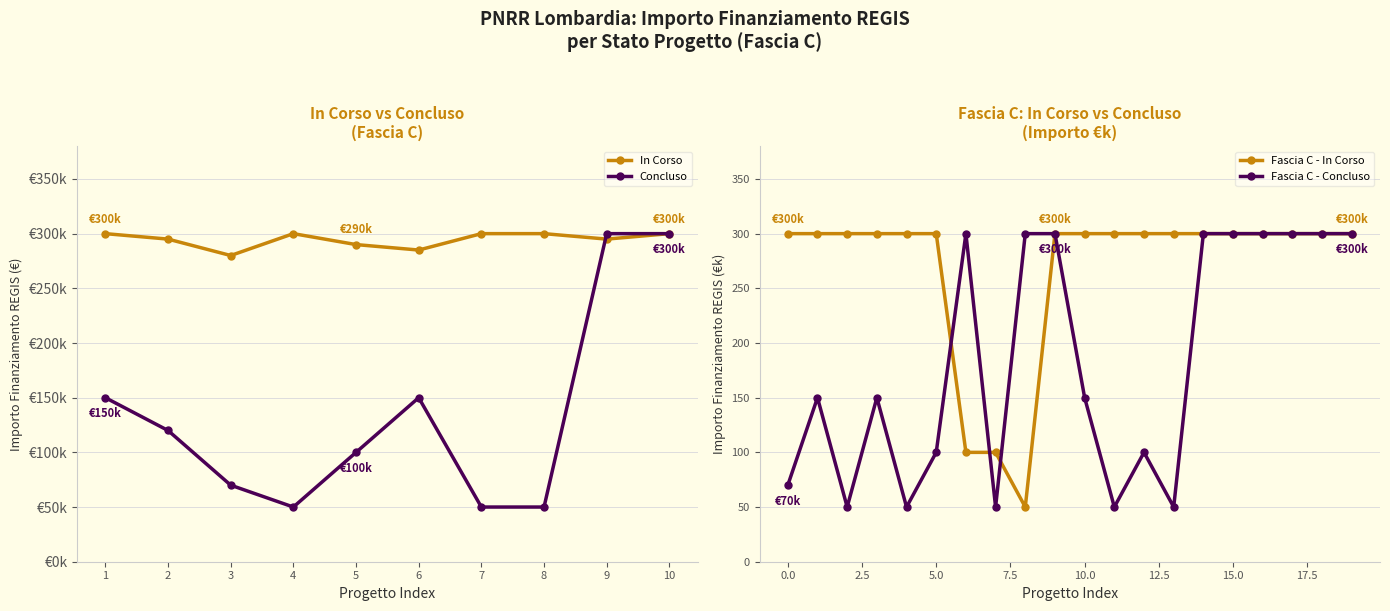

True or false: Fascia C - Concluso has a value of 221 at 10.0.

False